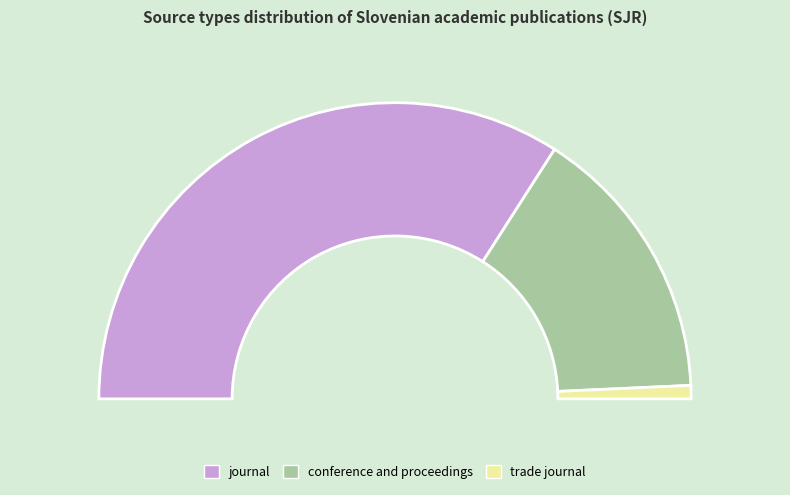

Between trade journal and conference and proceedings, which is larger?

conference and proceedings